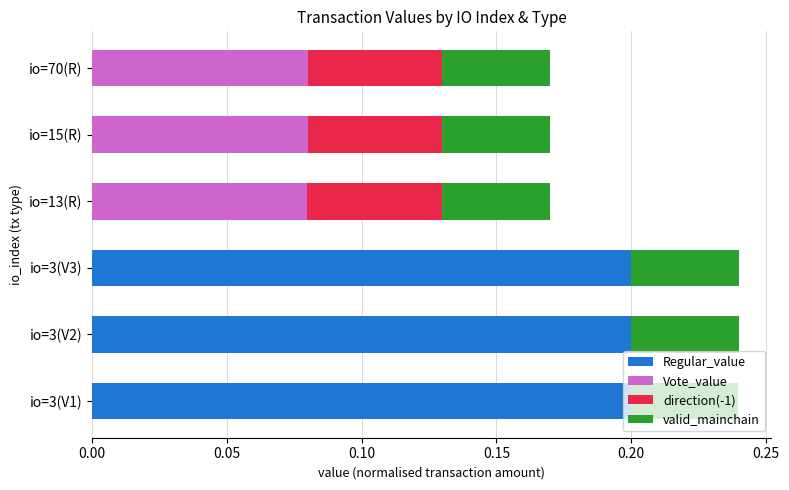

Is it true that Regular_value equals 0.0 at io=13(R)?

True